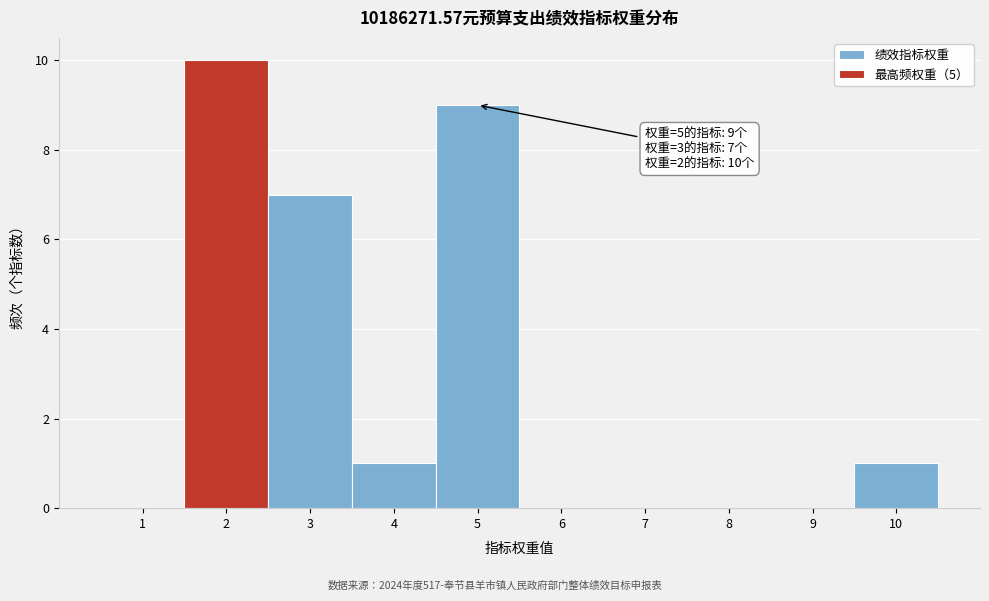

Over which range of the x-axis is the bar tallest?

1.5 to 2.5